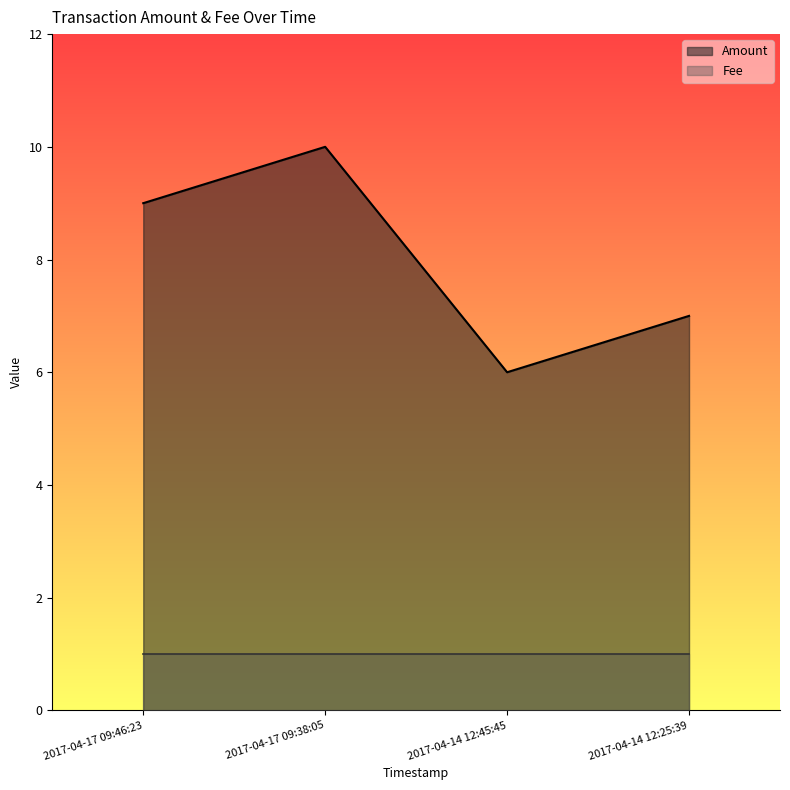

How many interior local peaks (higher than both neighbors) does the data have?

1